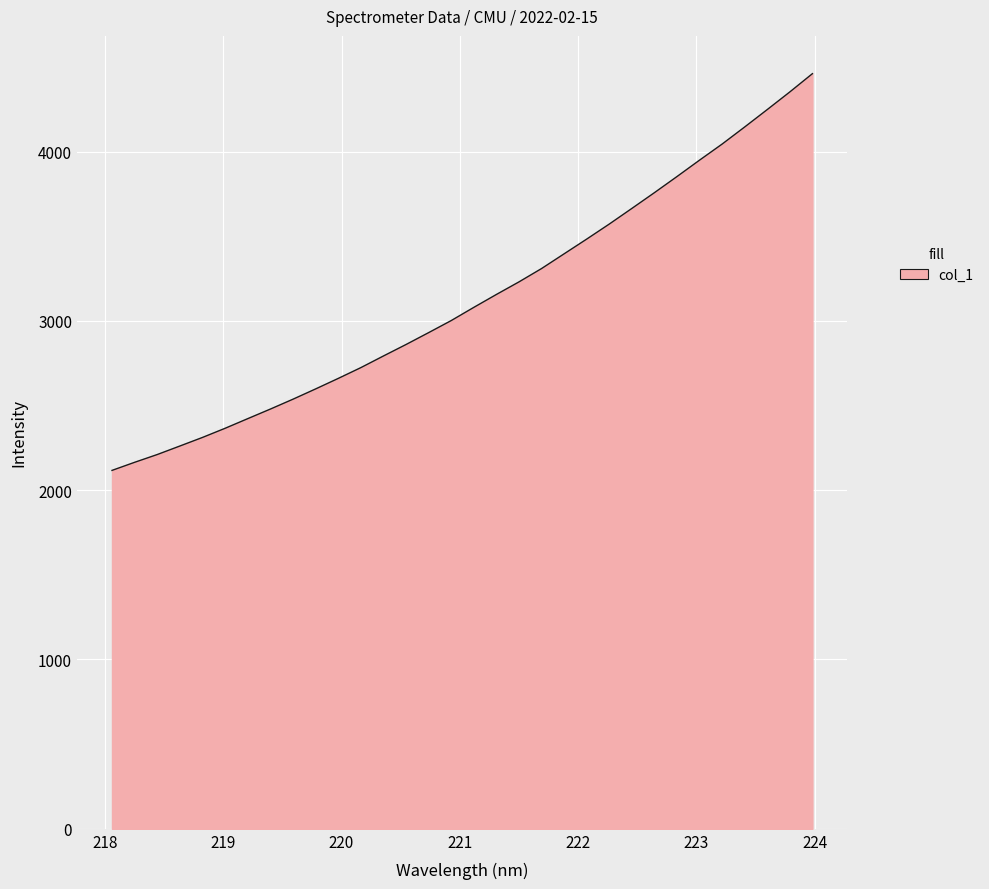

What is the maximum value shown in the chart?

4459.9